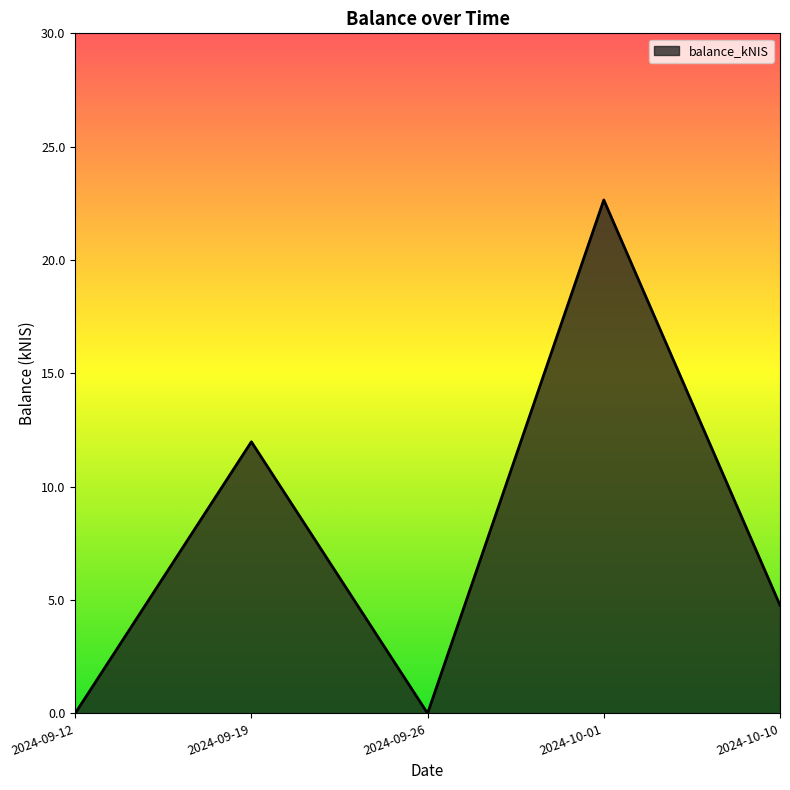

How many interior local valleys (lower than both neighbors) does the data have?

1